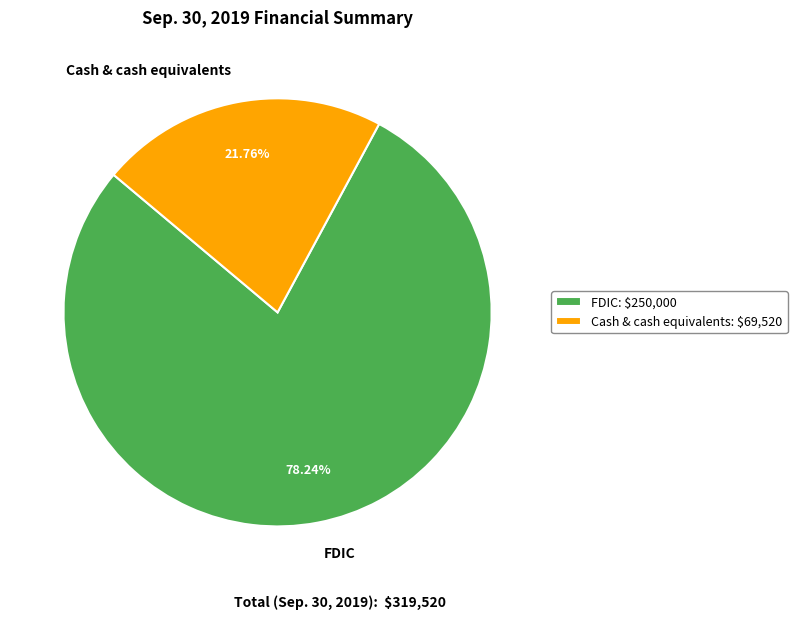

Rank the categories by value from lowest to highest.

Cash & cash equivalents, FDIC